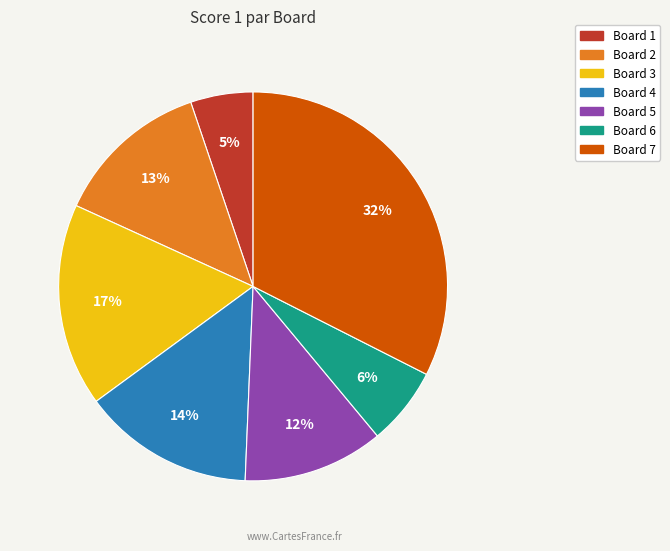

To the nearest percent, what is the difference between the largest and smallest slice percentages?

27%